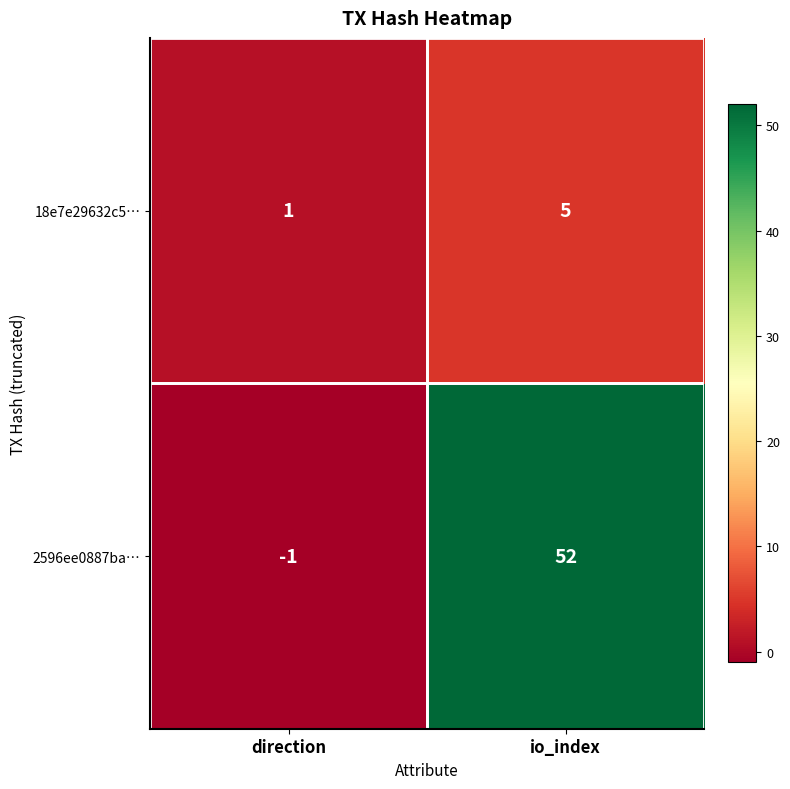

Rank the series by their maximum value, from highest to lowest.

2596ee0887ba…, 18e7e29632c5…